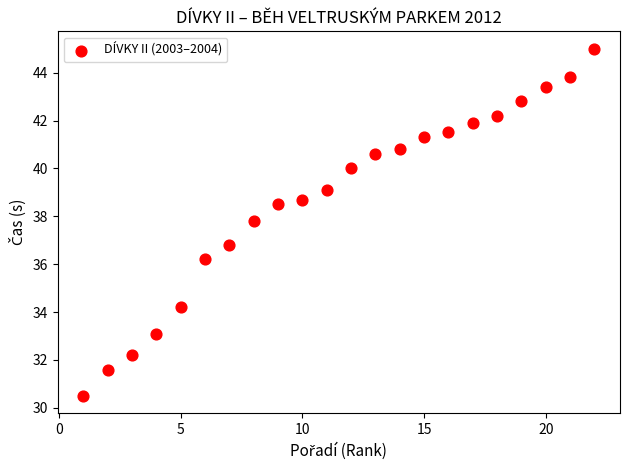

What Y value in the scatter plot is closest to 37?

36.8